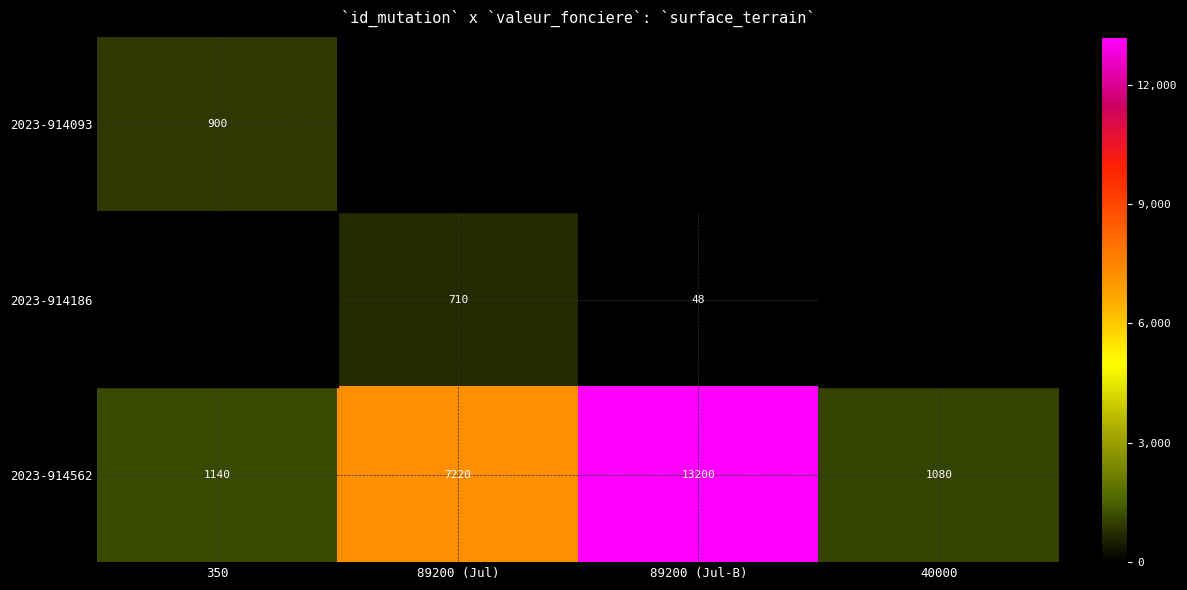

At how many categories does at least one series exceed 3363?

2